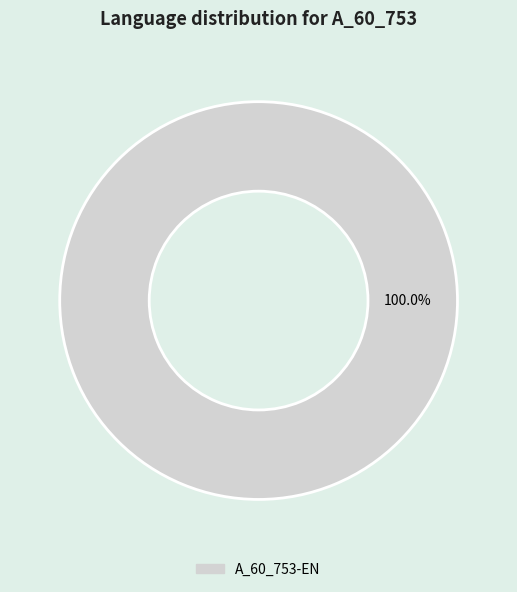

Rank the categories by value from highest to lowest.

A_60_753-EN